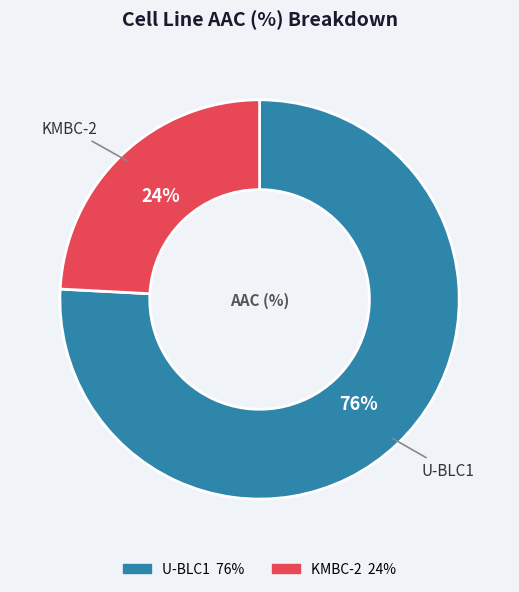

To the nearest percent, what percentage of the pie is KMBC-2?

24%